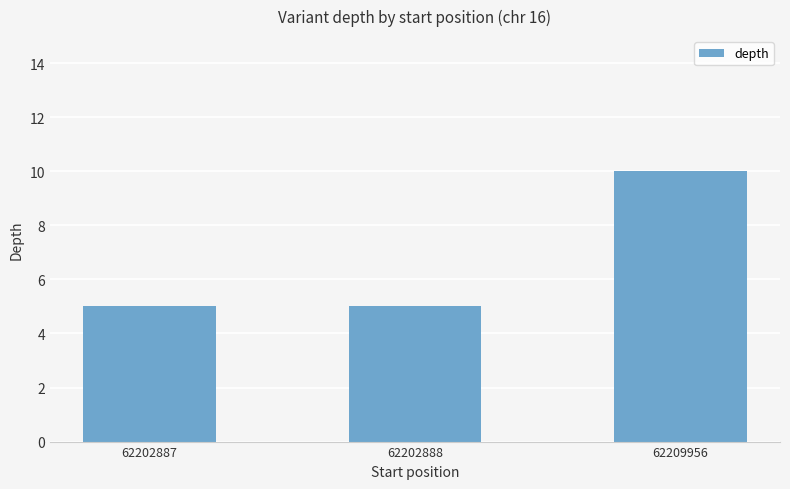

Is it true that the value at 62202887 is 8?

False